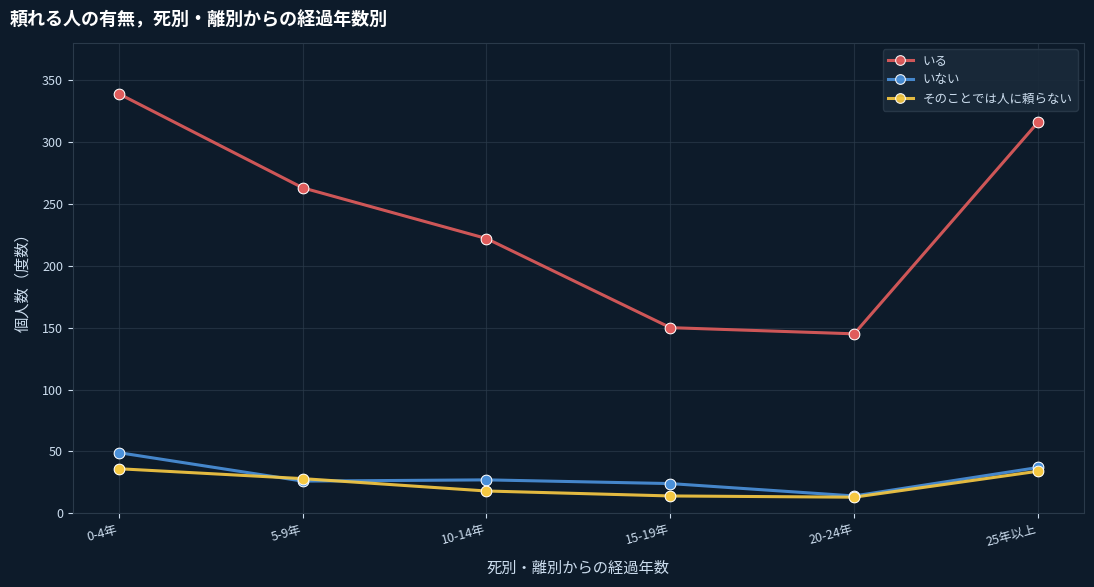

Between 20-24年 and 25年以上, which series saw the biggest shift?

いる